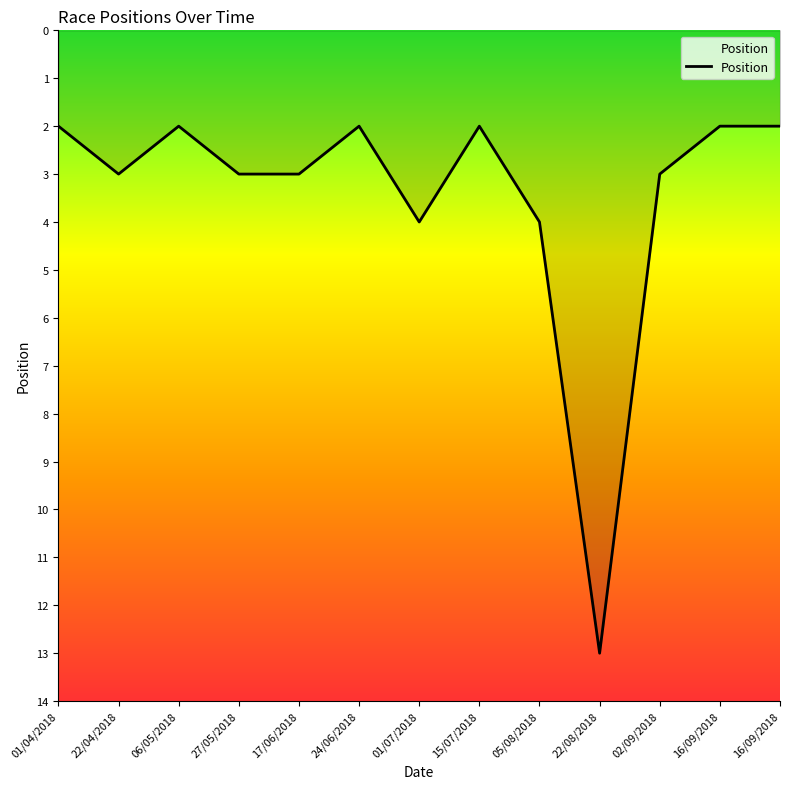

How many lines are shown in the chart?

1